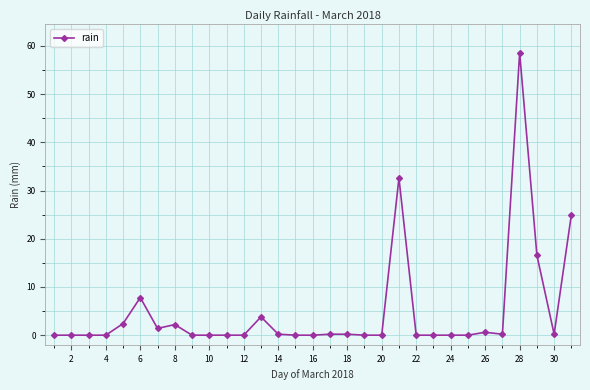

What is the difference between the second highest and second lowest values?

32.6